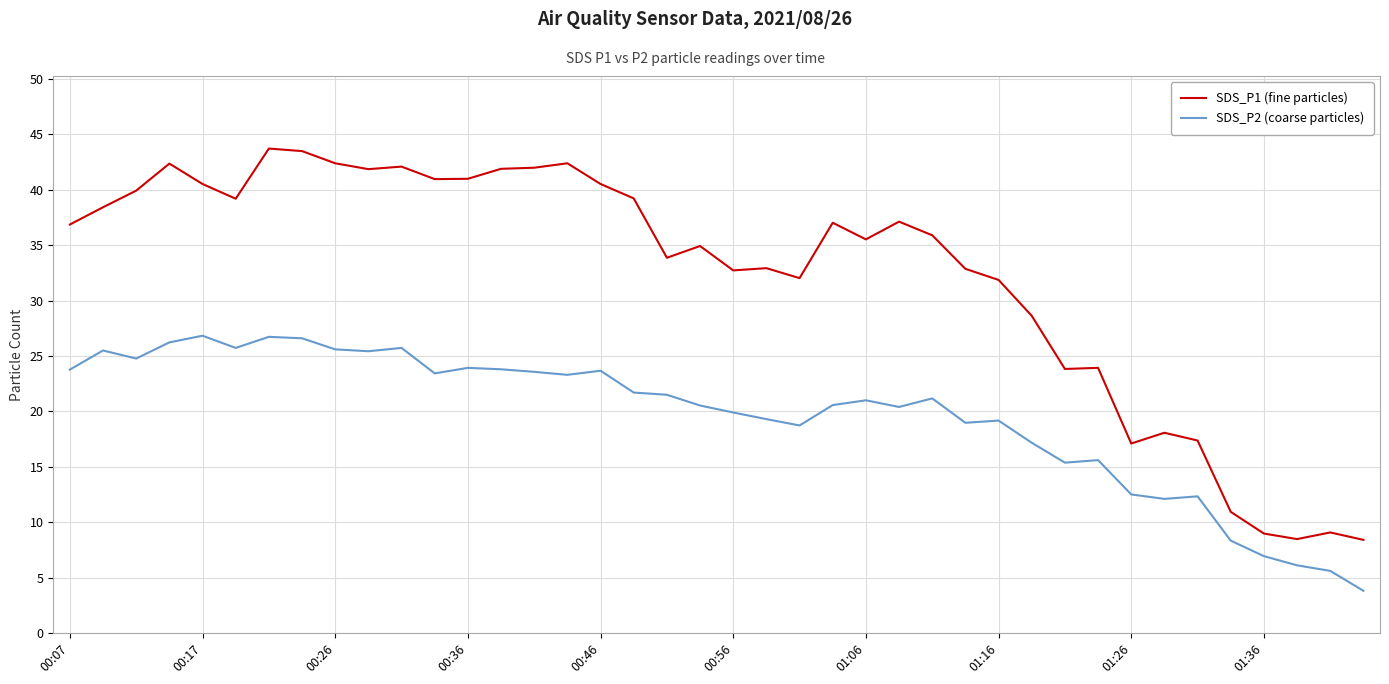

Rank the series by their maximum value, from lowest to highest.

SDS_P2 (coarse particles), SDS_P1 (fine particles)